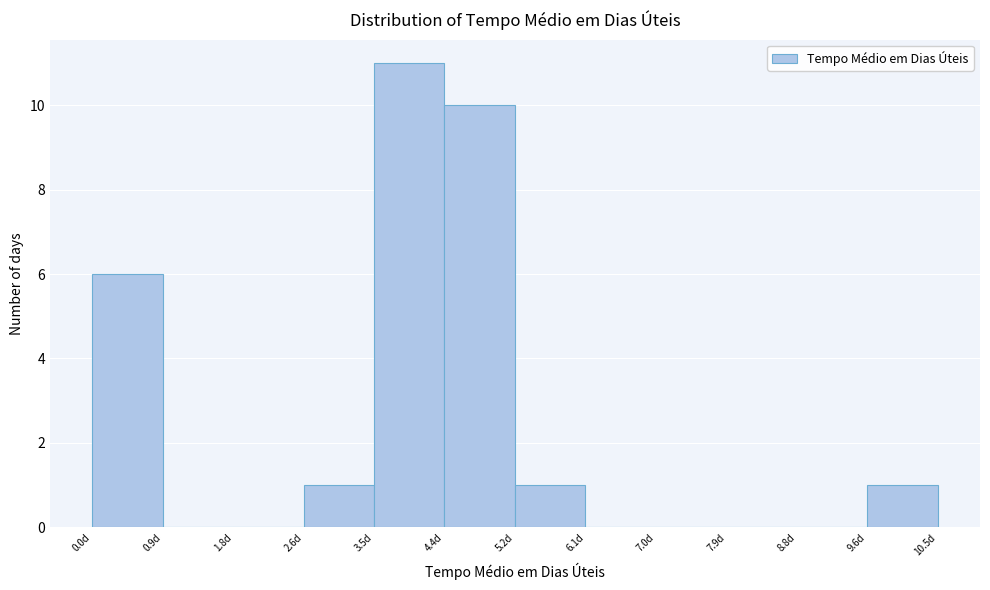

What is the height of the bar covering 0.0 to 0.9 on the x-axis? Neither the bar edges nor the heights are printed on the chart, so give them approximately, as read against the axes.

6